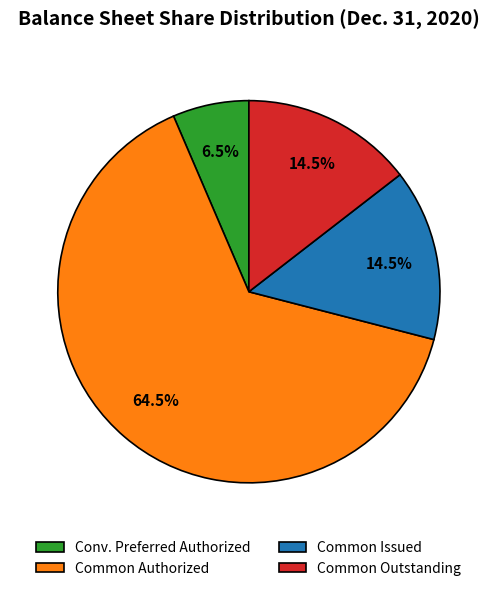

Between Common Issued and Conv. Preferred Authorized, which is larger?

Common Issued